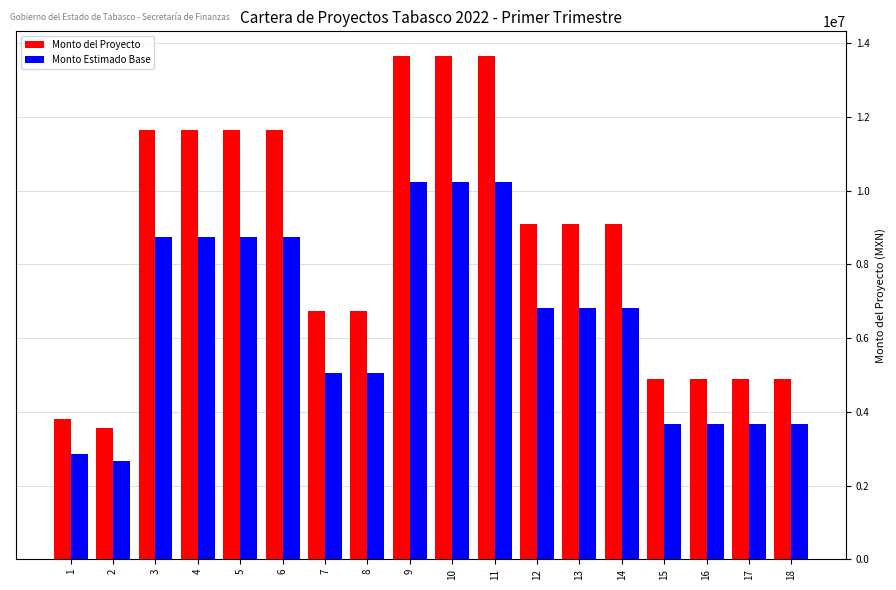

True or false: Monto del Proyecto has a value of 15530738.5 at 13.

False